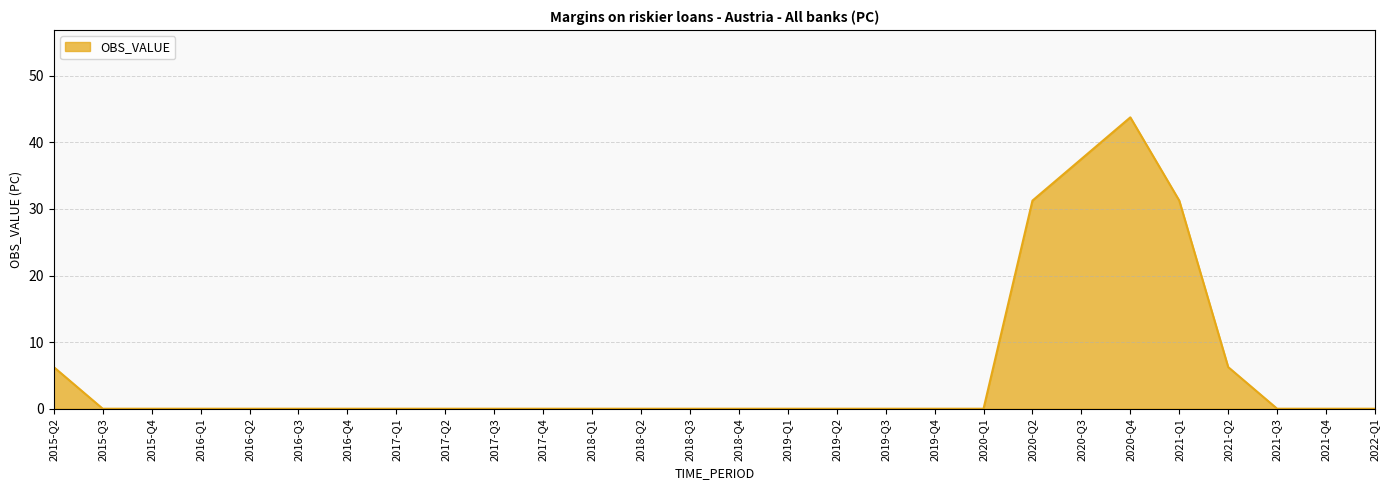

What position from the right is 2019-Q1?

13